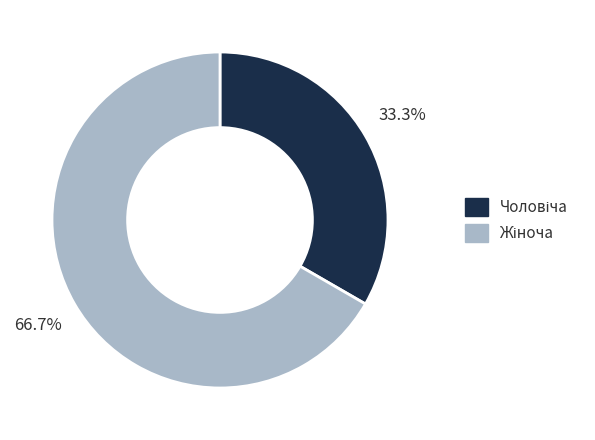

Is there a majority slice in this chart?

Yes